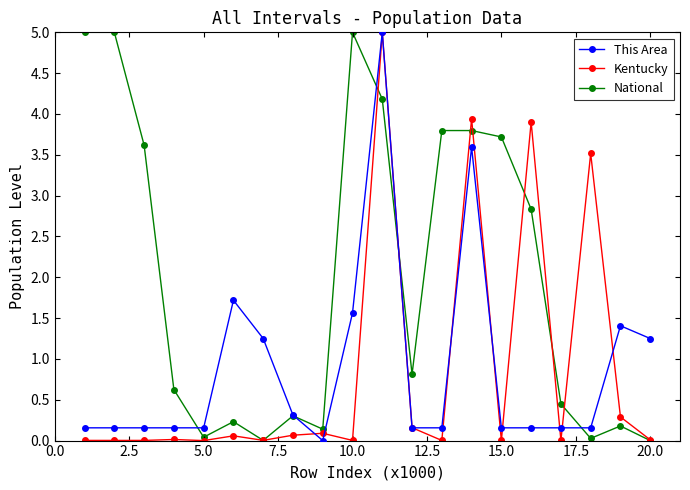

What is the value of the National point at the 11th from the left?

4.2